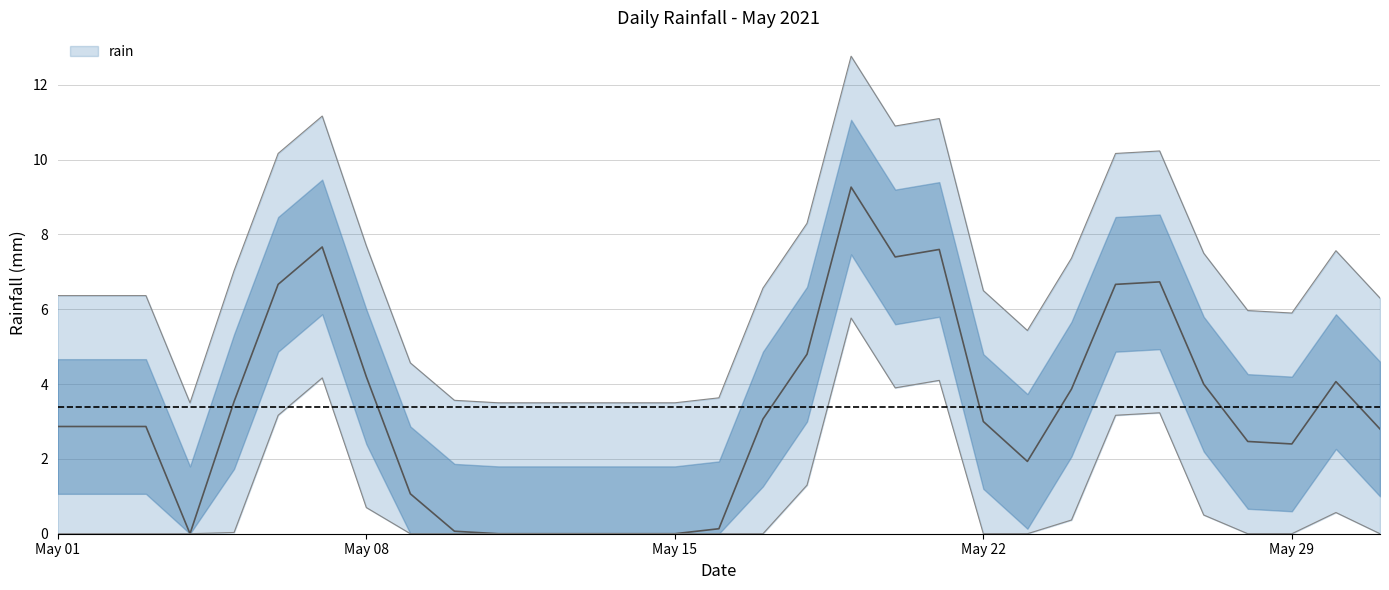

What is the change in value from 2021-05-19 to 2021-05-30?

-5.2